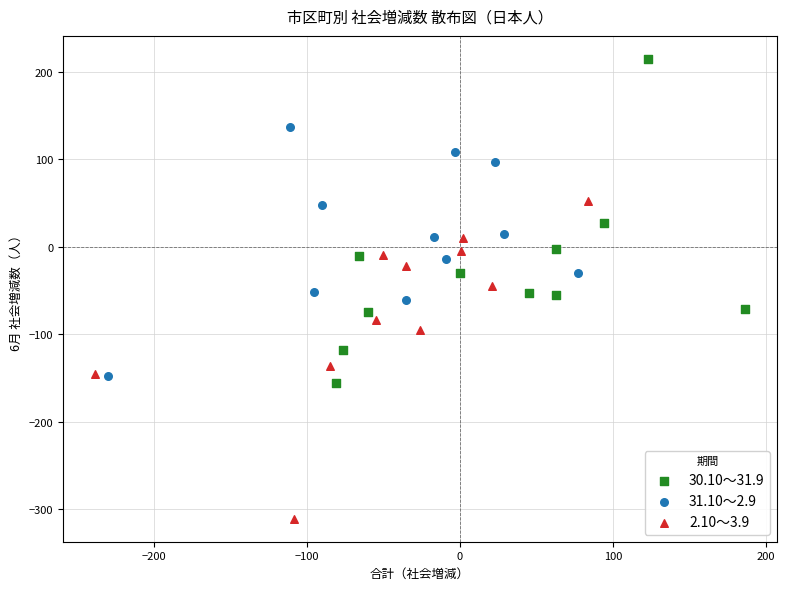

Which series contains the highest Y value?

30.10～31.9